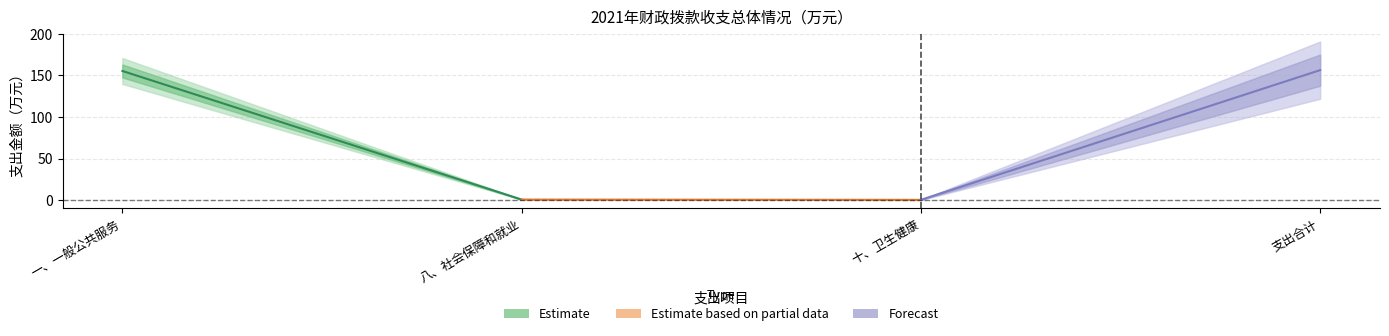

Which category has the lowest value across all series?

八、社会保障和就业